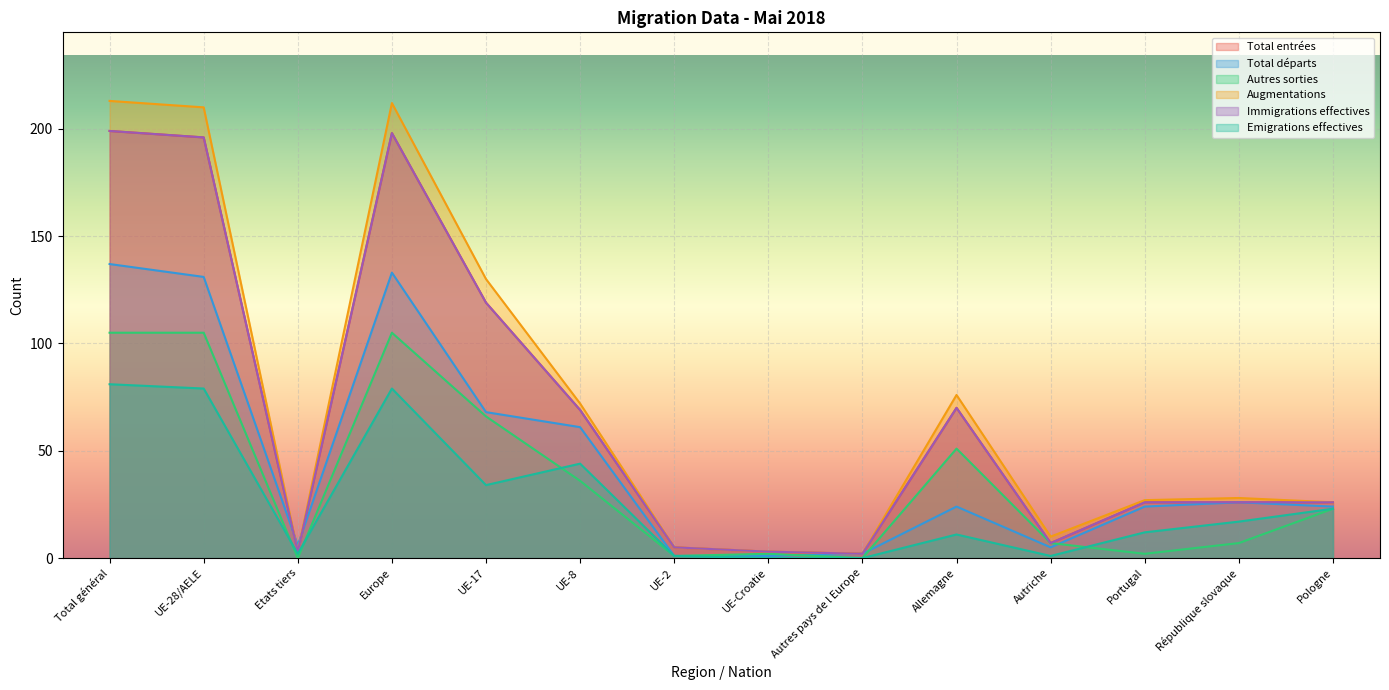

What is the difference between the highest and lowest values at UE-Croatie?

3